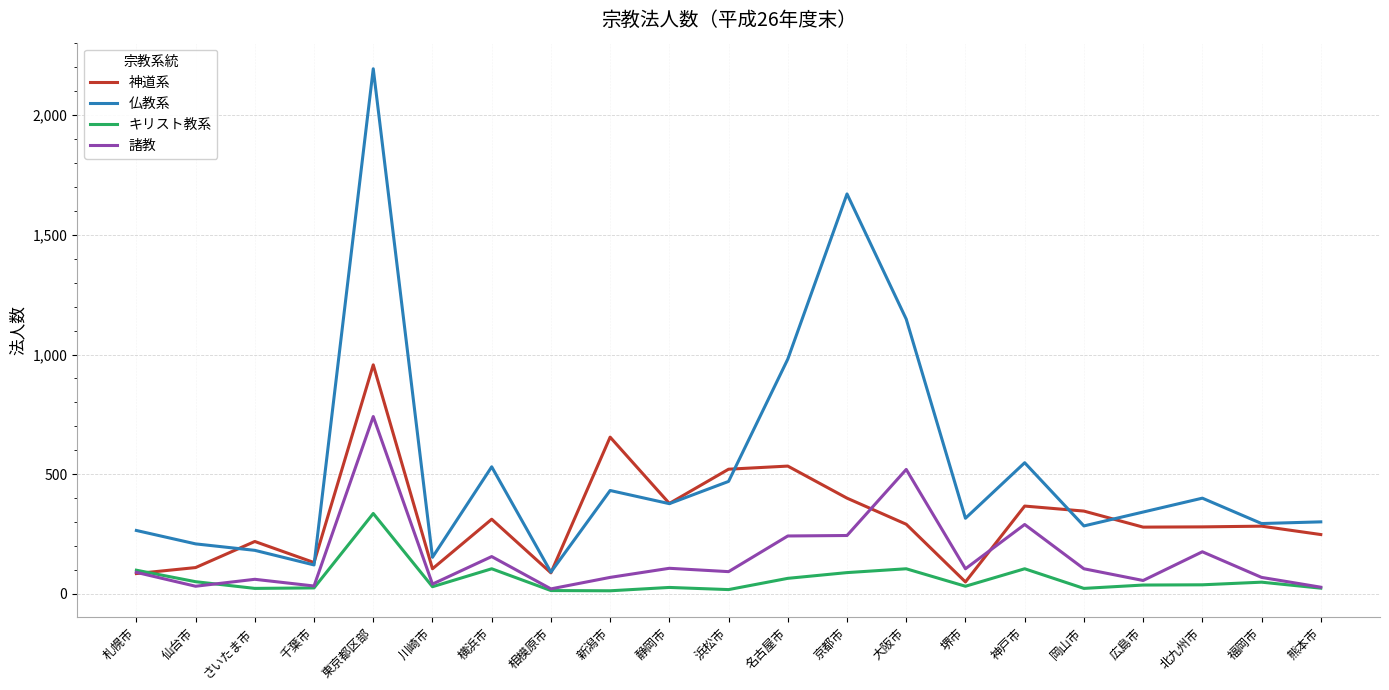

True or false: 神道系 and 仏教系 intersect in this chart.

True